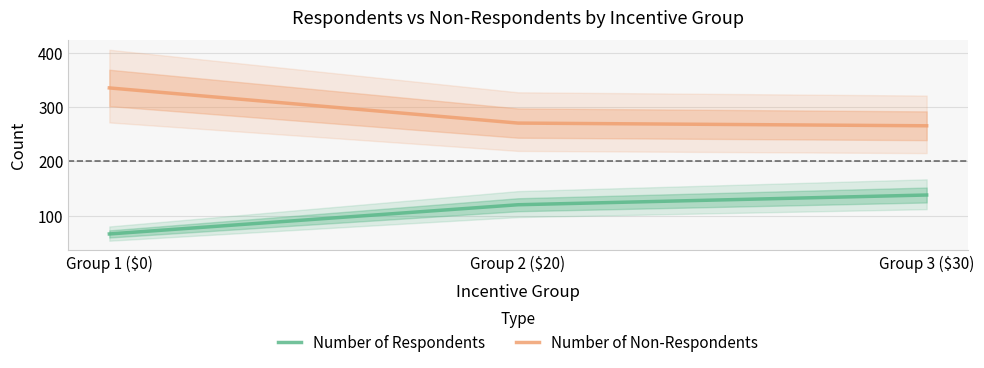

Rank the series at Group 3 ($30) from highest to lowest value.

Number of Non-Respondents, Number of Respondents